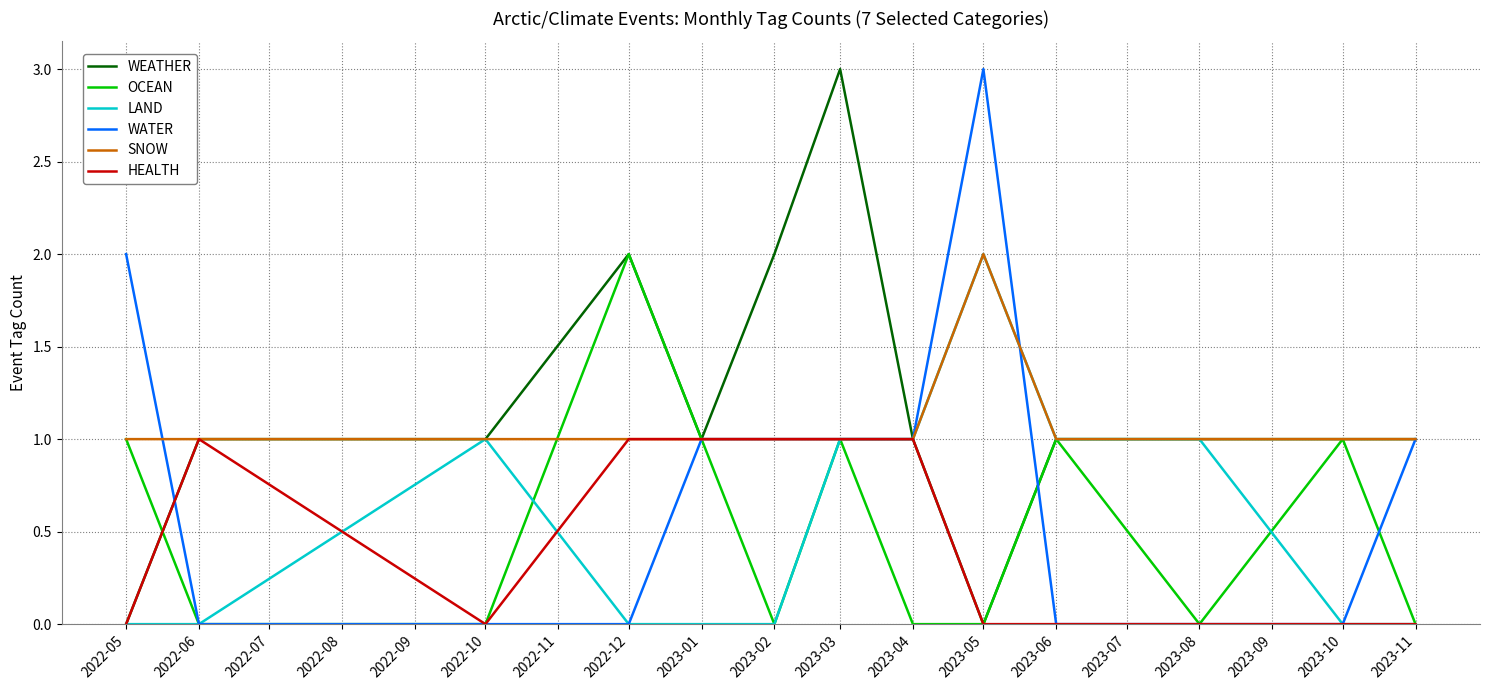

Which series has the largest range (max minus min)?

WEATHER